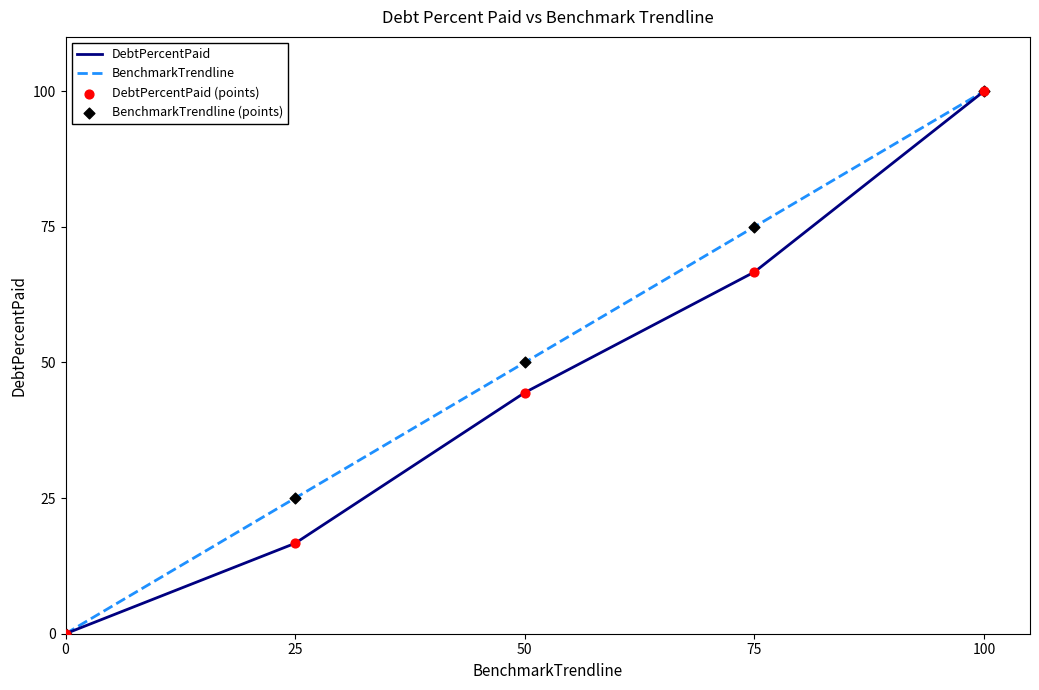

At which category is the sum across all series the highest?

100